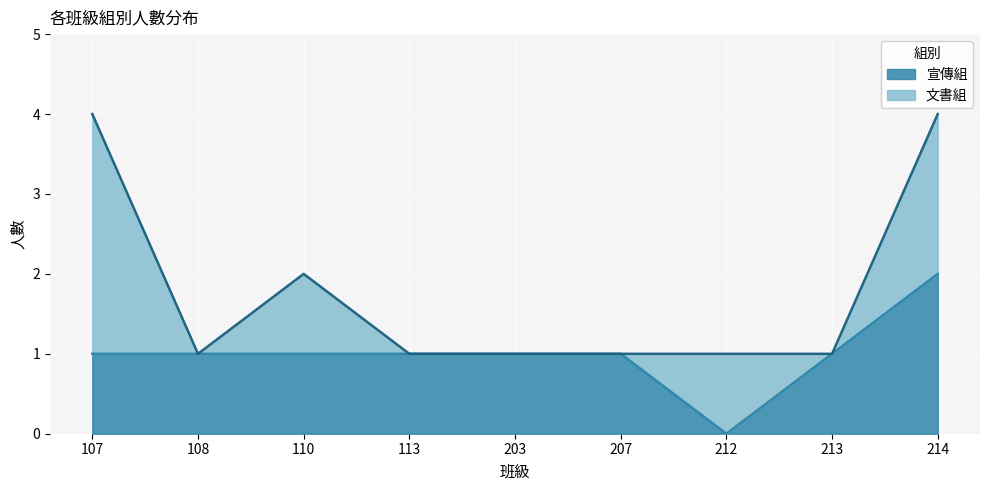

Reading left to right, what are all the values shown in this chart?

107=1	108=1	110=1	113=1	203=1	207=1	212=0	213=1	214=2